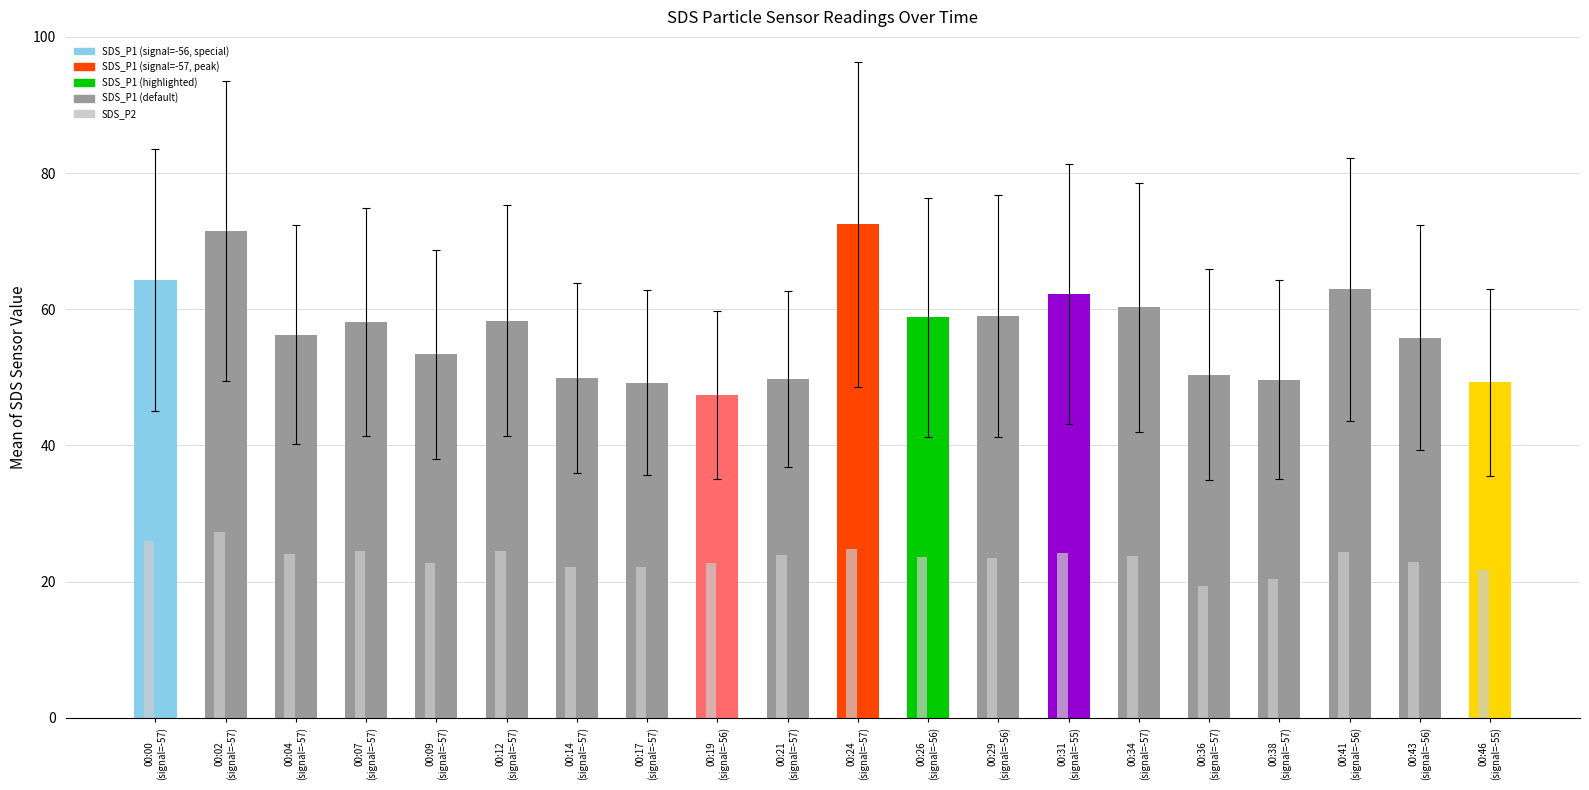

What position from the left is 00:36
(signal=-57)?

16